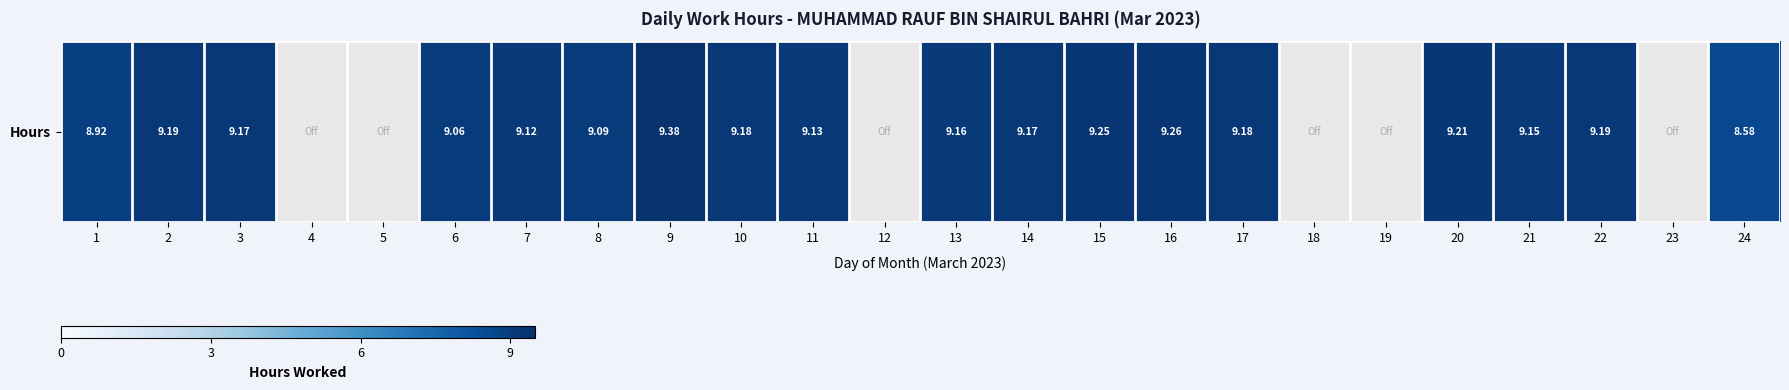

Reading left to right, extract all data points from this chart.

1=8.9	2=9.2	3=9.2	4=0.0	5=0.0	6=9.1	7=9.1	8=9.1	9=9.4	10=9.2	11=9.1	12=0.0	13=9.2	14=9.2	15=9.2	16=9.3	17=9.2	18=0.0	19=0.0	20=9.2	21=9.2	22=9.2	23=0.0	24=8.6